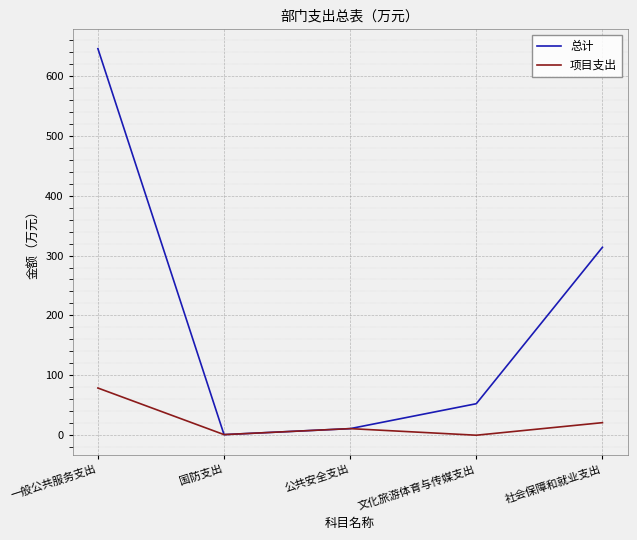

Which series has the largest range (max minus min)?

总计